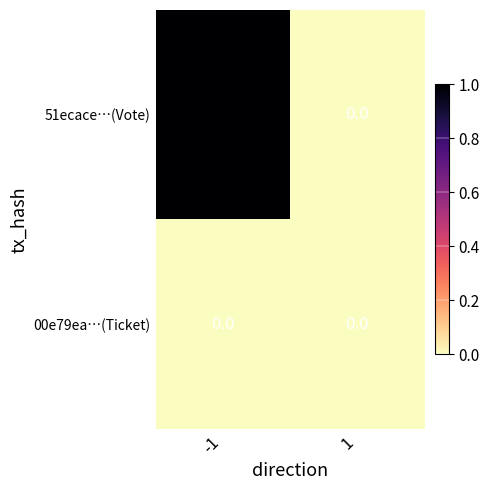

List the series in order of their overall mean, highest first.

51ecace…(Vote), 00e79ea…(Ticket)